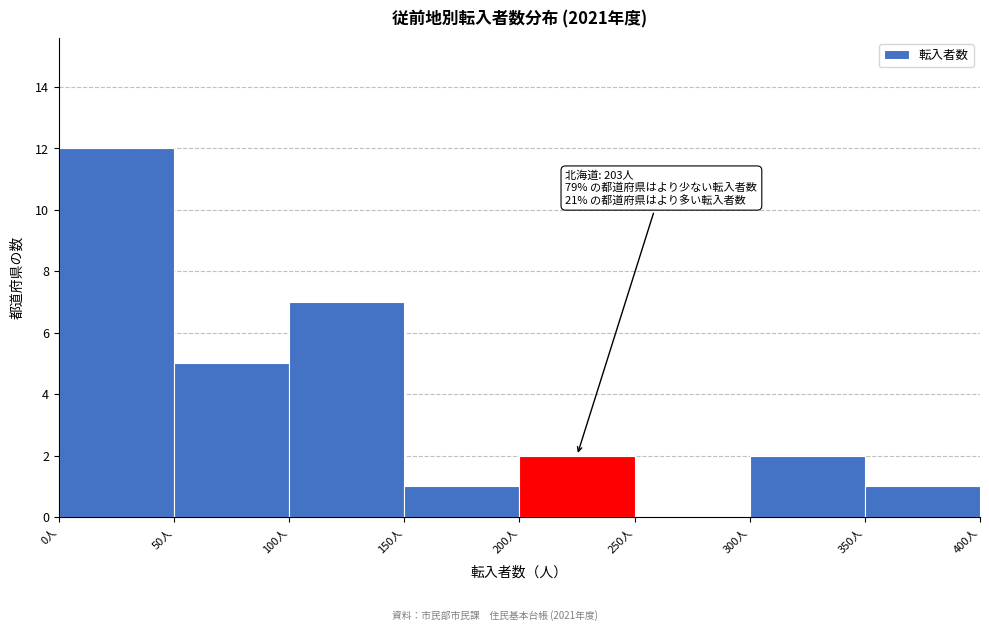

Which range on the x-axis has the tallest bar?

0 to 50